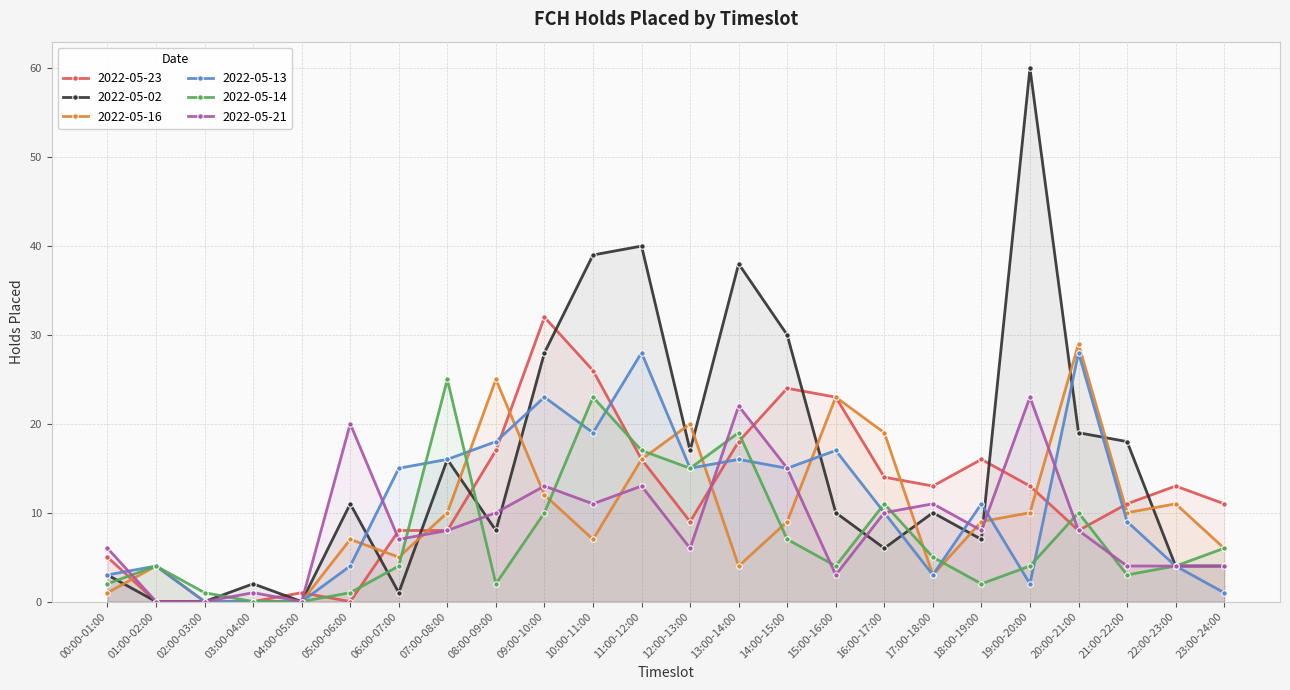

The 2022-05-02 series shows 2 at 06:00-07:00. True or false?

False